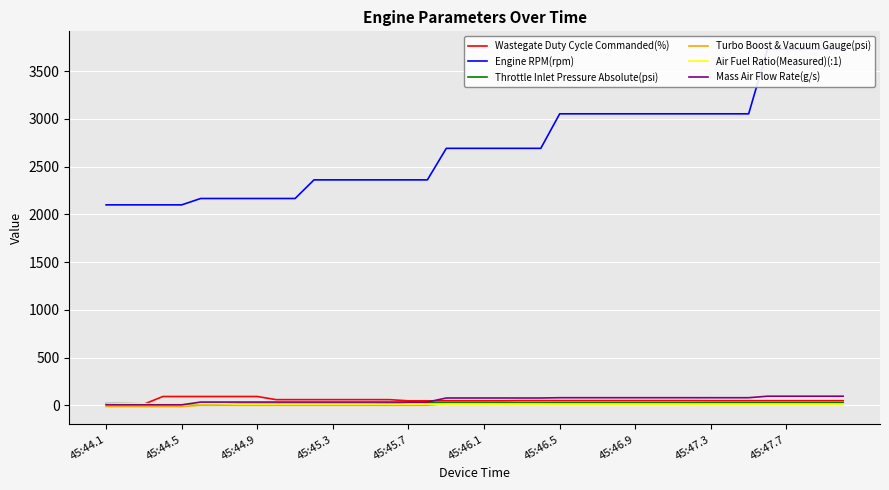

Between which two adjacent categories do Air Fuel Ratio(Measured)(:1) and Turbo Boost & Vacuum Gauge(psi) first intersect?

17 and 18